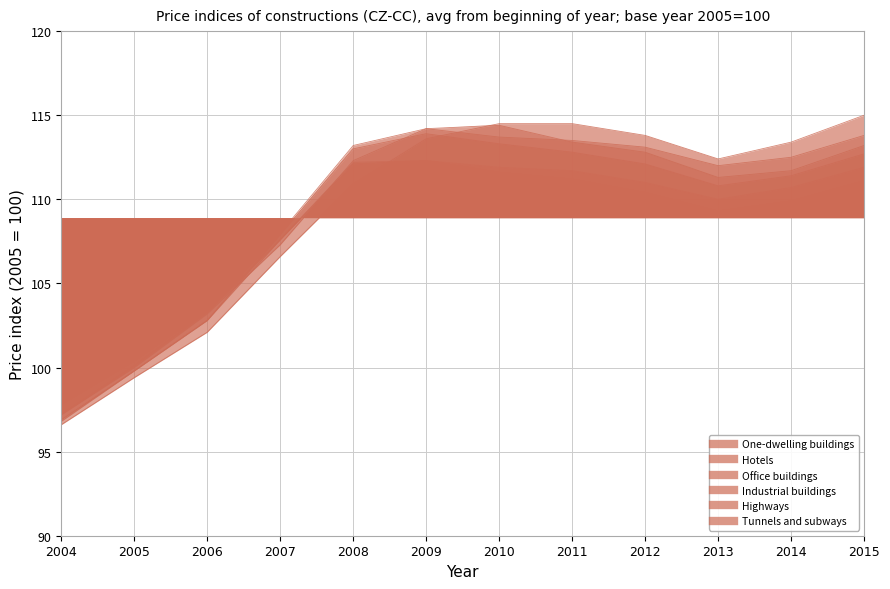

What is the sum of the Tunnels and subways values at 2015 and 2008?

225.9